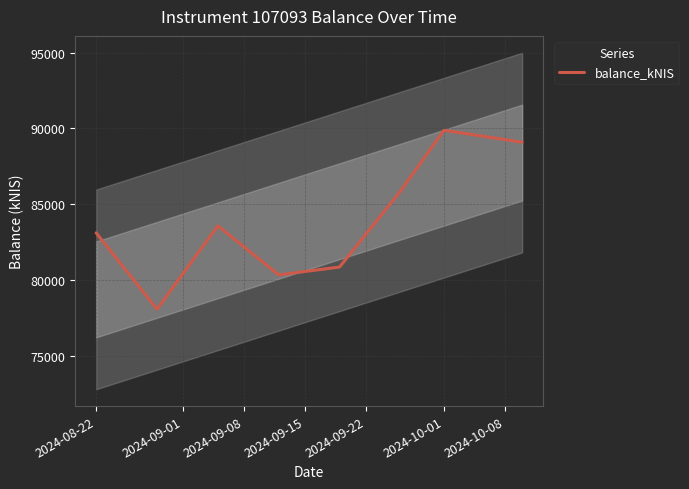

What is the maximum value shown in the chart?

89872.6